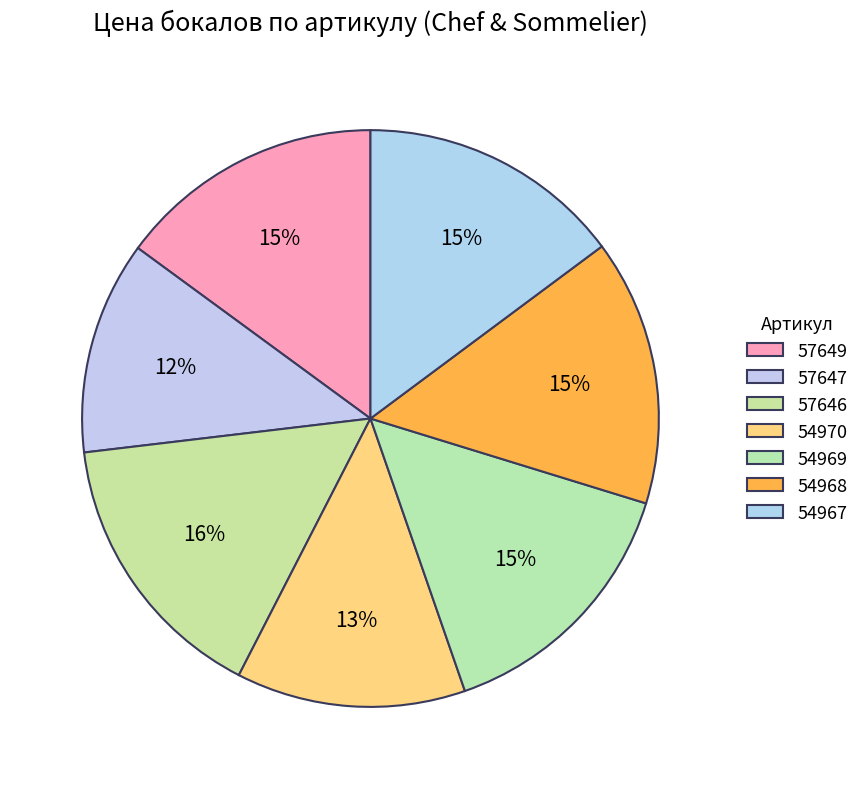

Count the number of slices in the pie.

7